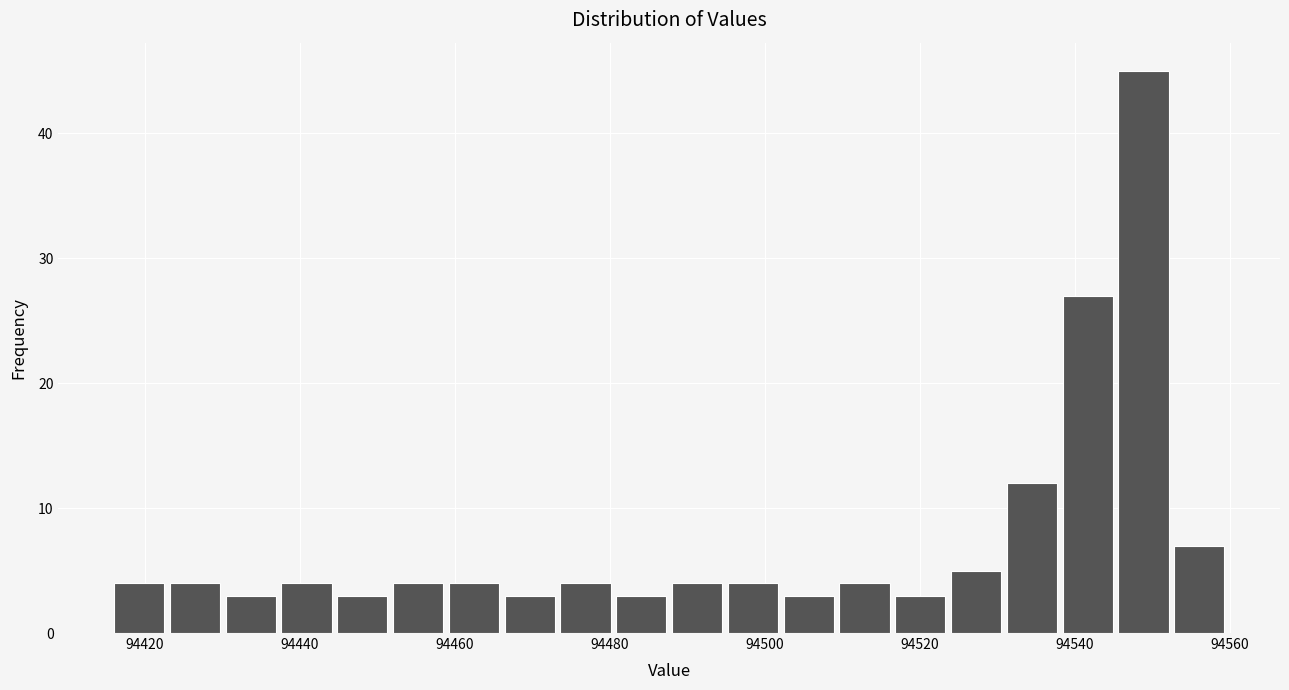

Read against the x-axis, roughly where is the centre of the tallest bar?

94548